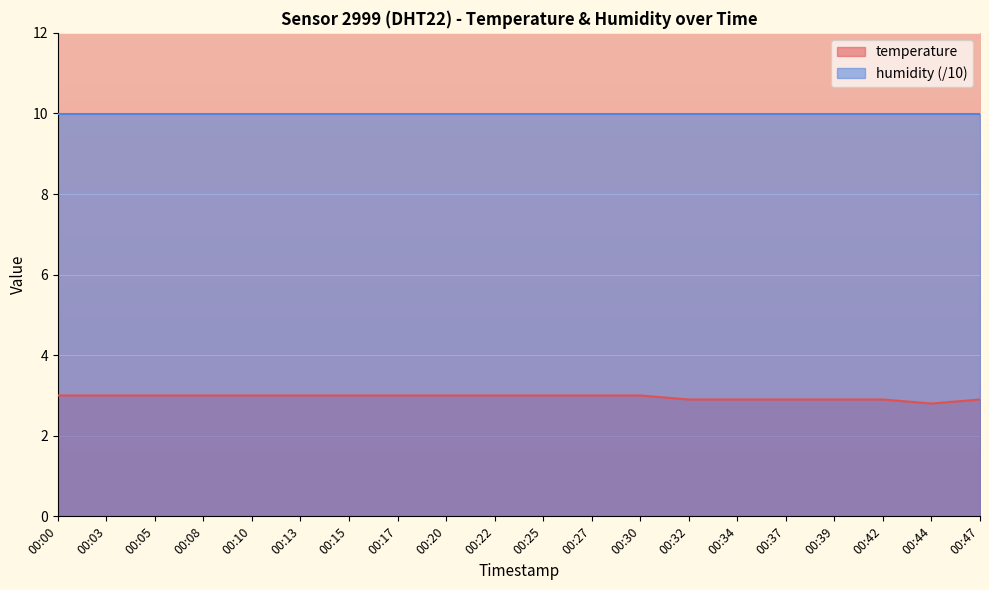

At which category does the data reach its first local valley?

00:44